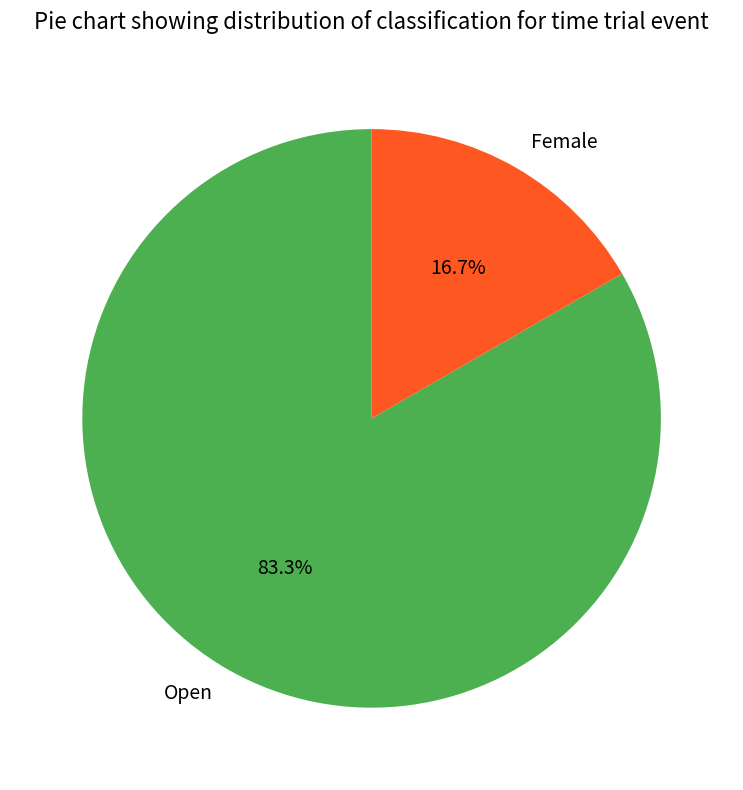

Which has a higher value, Female or Open?

Open